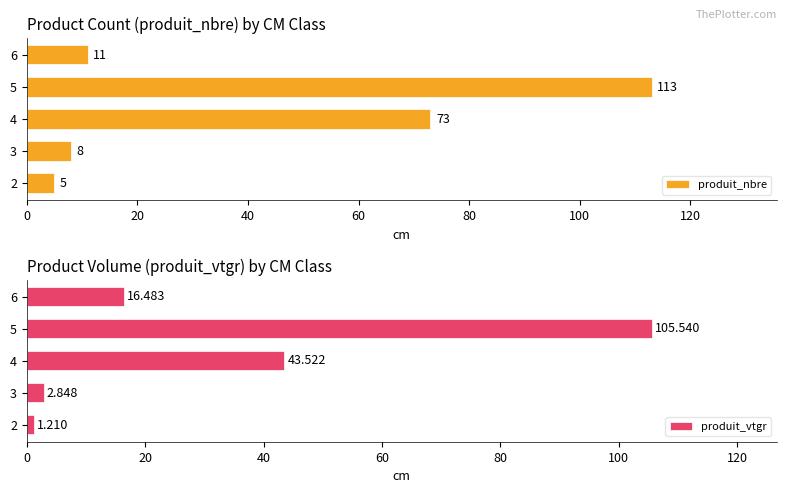

What is the value of the produit_vtgr bar at the 5th from the left?

16.5